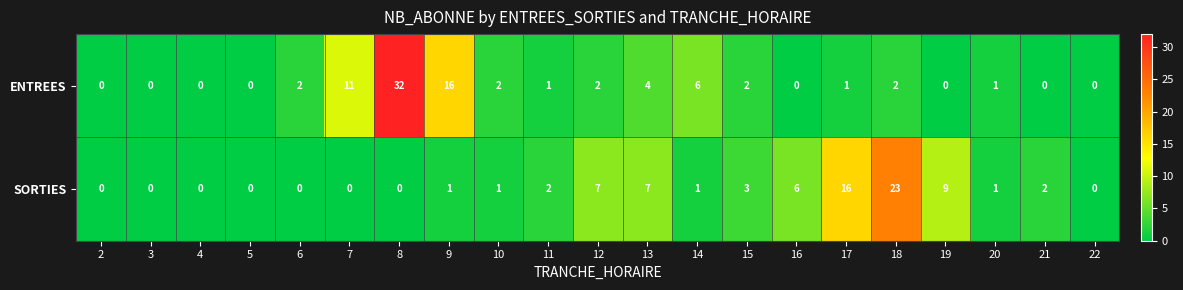

Rank the series by their maximum value, from highest to lowest.

ENTREES, SORTIES